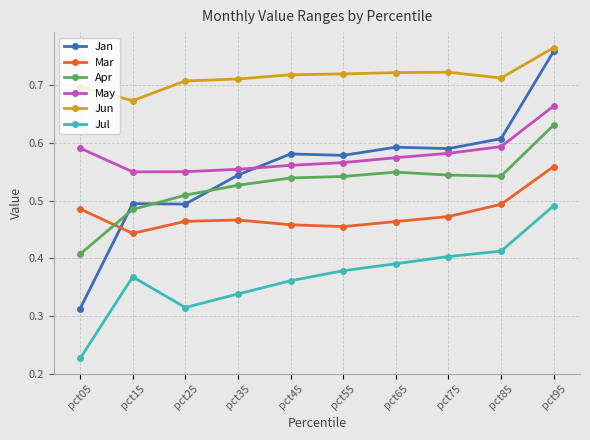

Which series changed the most between pct05 and pct95?

Jan